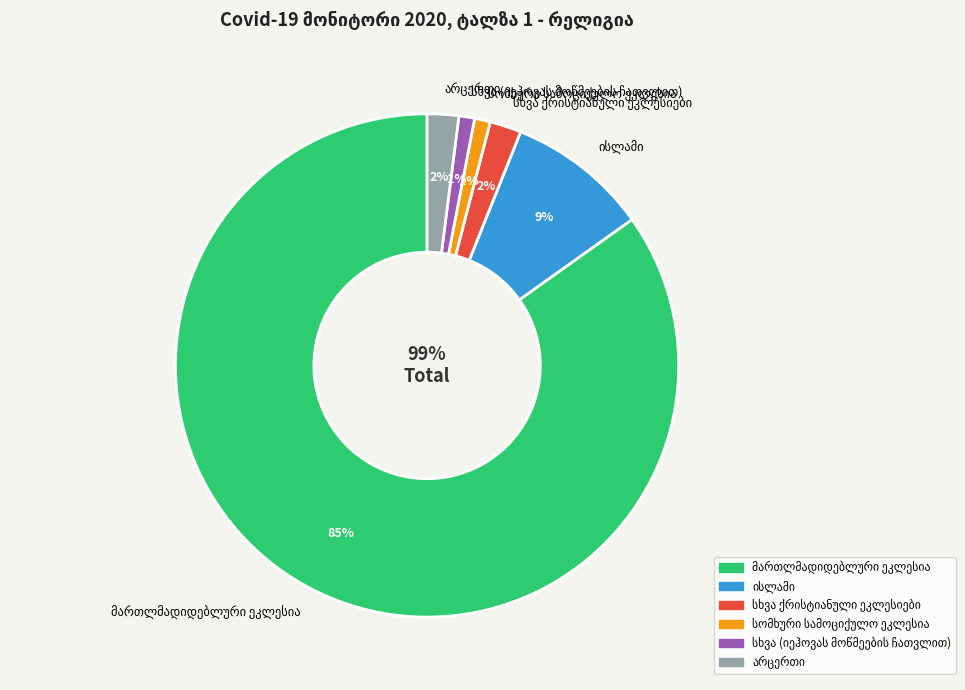

Count the number of slices in the pie.

7